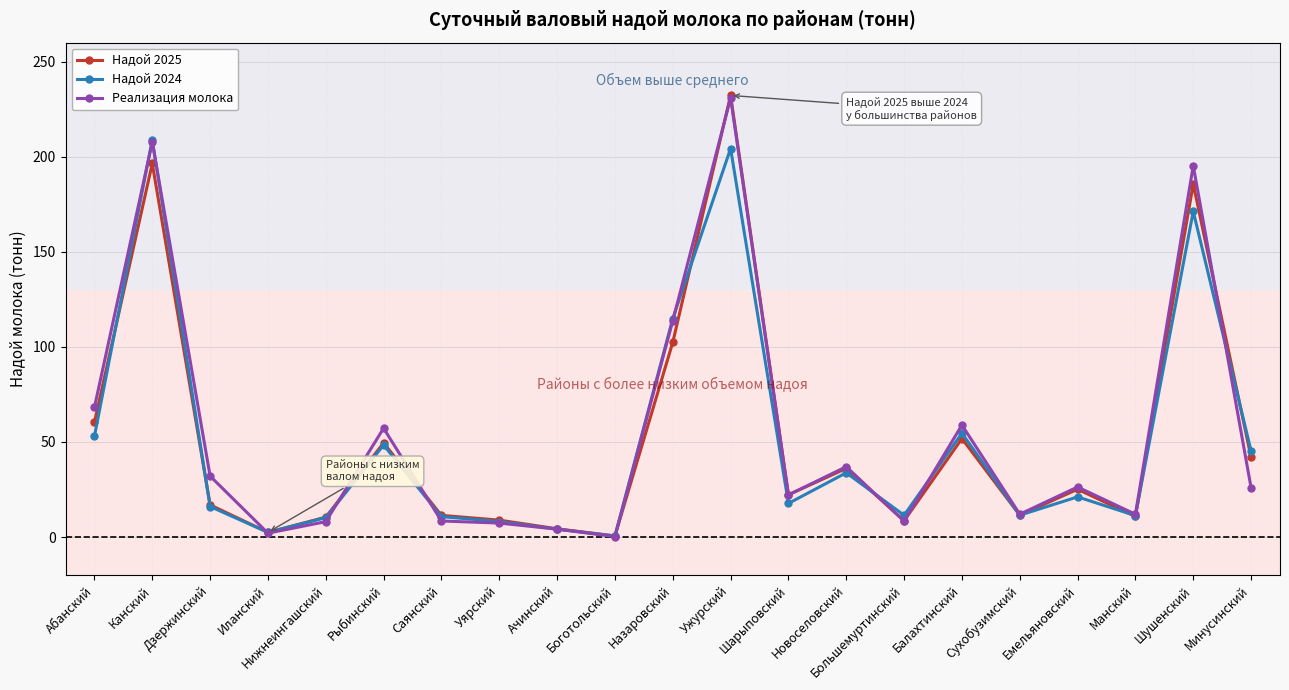

The value of Реализация молока at Балахтинский is 58.9. True or false?

True